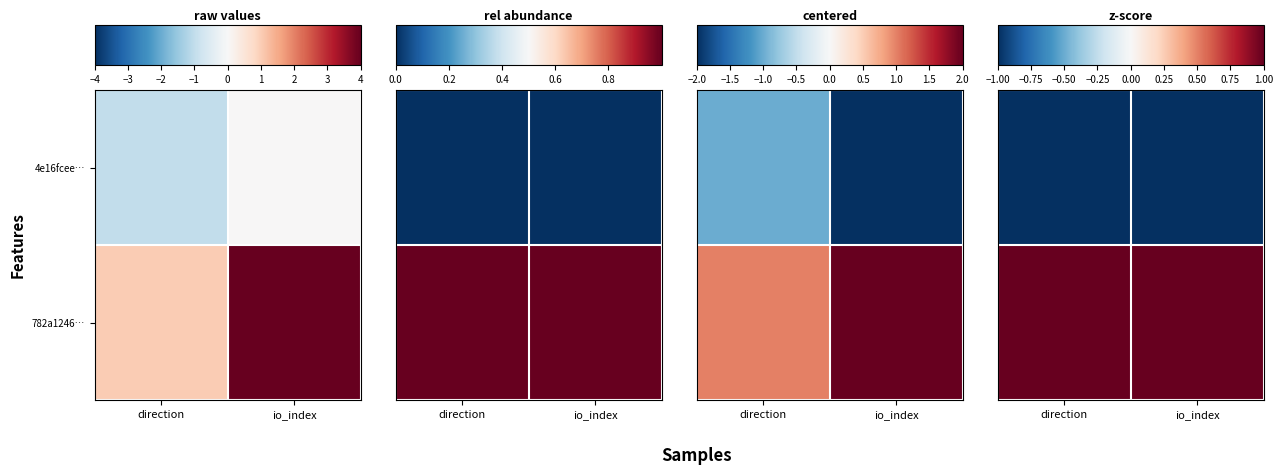

How many series are shown in this chart?

2